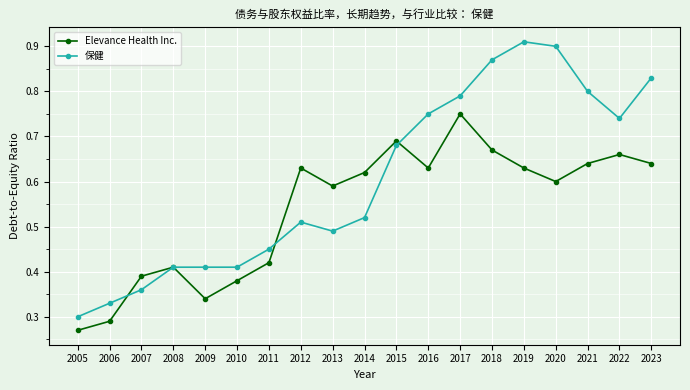

Which series ends up on top after the final intersection of 保健 and Elevance Health Inc.?

保健